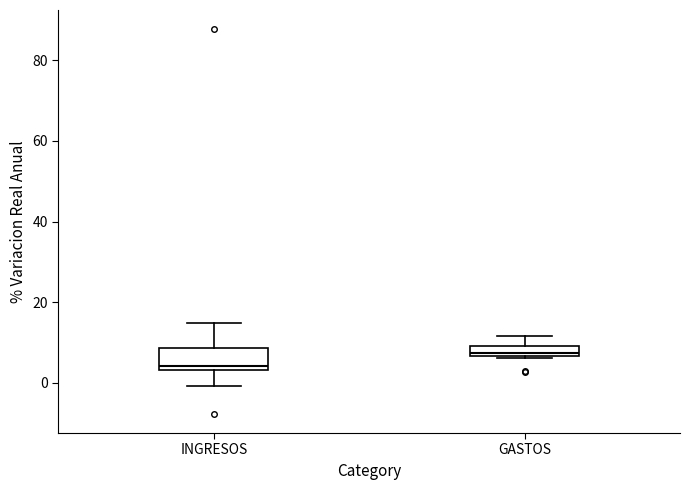

Where does the upper whisker of the box for INGRESOS end on the y-axis? The values are not printed on the chart, so give them approximately, as read against the axis.

14